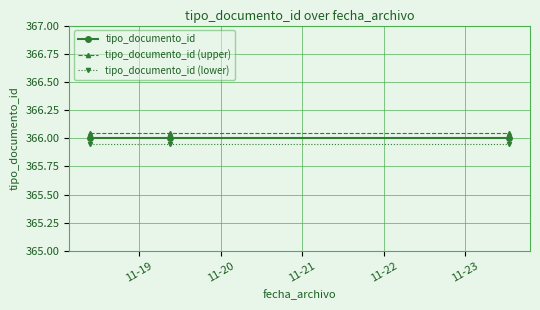

What is the average value of the tipo_documento_id series?

366.0